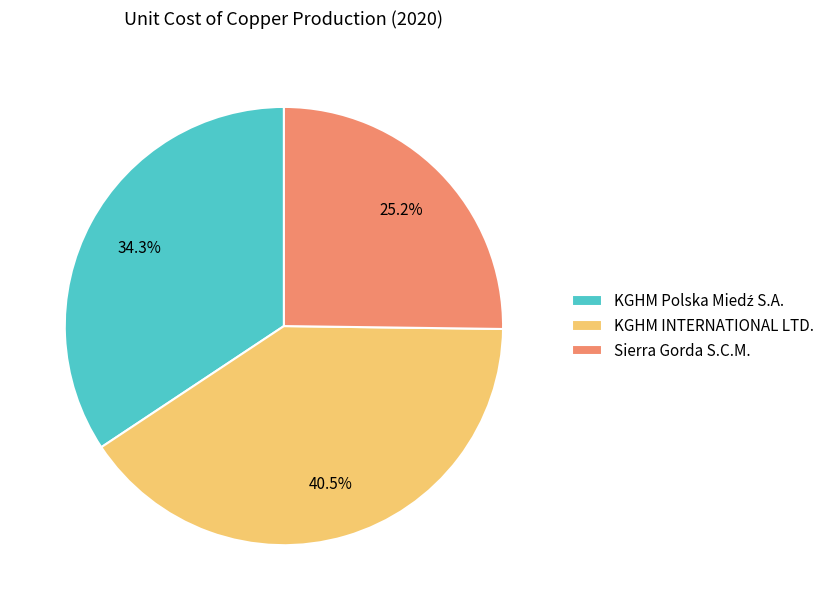

What is the largest slice in the pie chart?

KGHM INTERNATIONAL LTD.